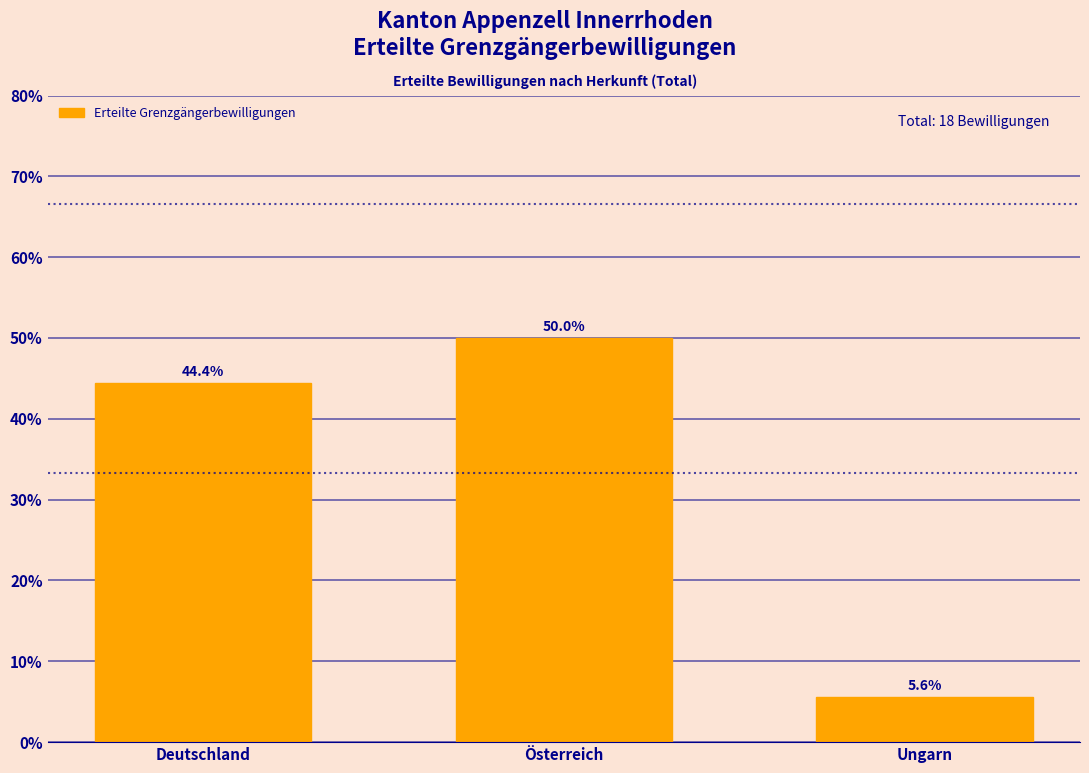

Reading left to right, what are all the values shown in this chart?

44.4	50.0	5.6